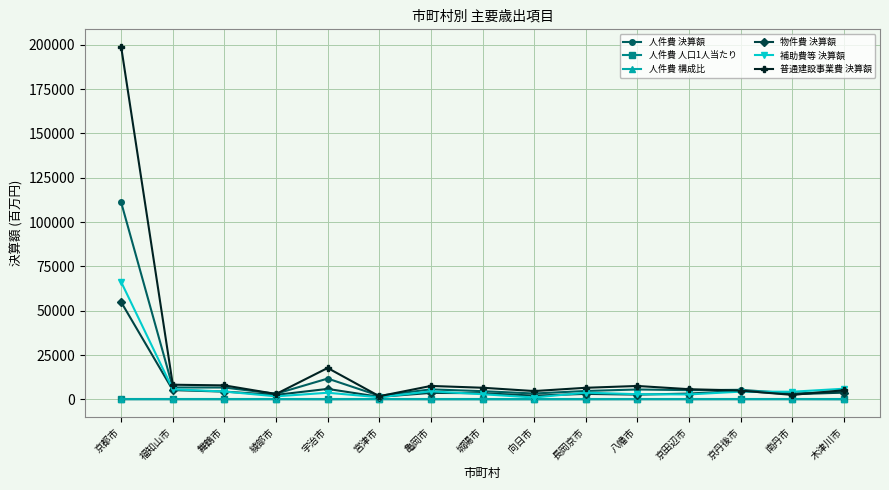

Where is 普通建設事業費 決算額 nearest to the value 100284?

宇治市